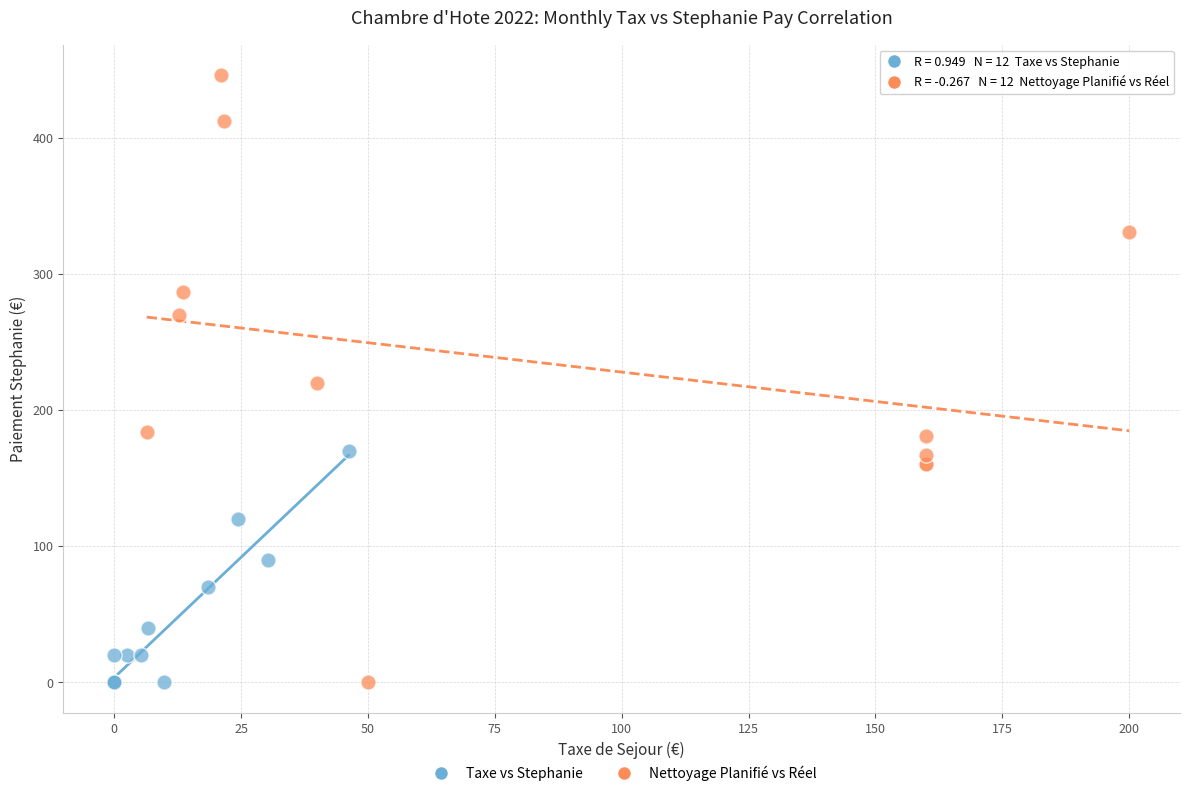

Which series contains the highest Y value?

Nettoyage Planifié vs Réel